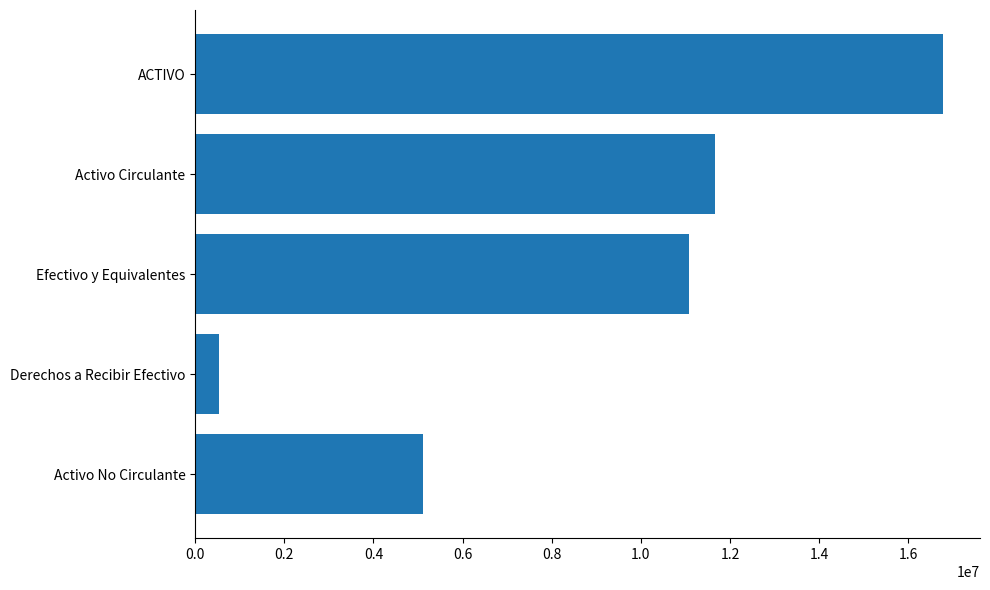

Rank the categories by value from highest to lowest.

ACTIVO, Activo Circulante, Efectivo y Equivalentes, Activo No Circulante, Derechos a Recibir Efectivo